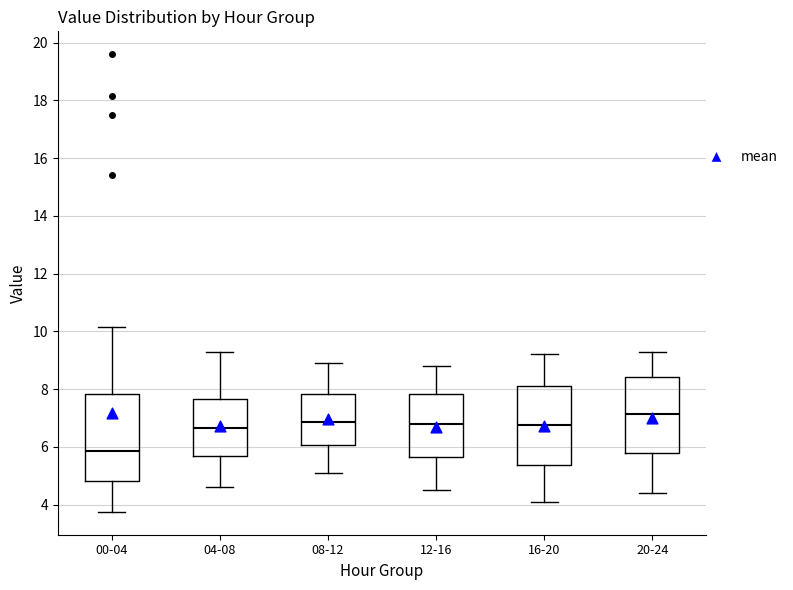

Reading left to right, read every box against the y-axis: the position of its median line, the range the box covers, and the ends of its whiskers. The values are not printed on the chart, so give them approximately, as read against the axis.

00-04: median 5.8, box 4.8 to 7.8, whiskers 3.8 to 10.2
04-08: median 6.6, box 5.6 to 7.6, whiskers 4.6 to 9.4
08-12: median 6.8, box 6.0 to 7.8, whiskers 5.2 to 9.0
12-16: median 6.8, box 5.6 to 7.8, whiskers 4.6 to 8.8
16-20: median 6.8, box 5.4 to 8.2, whiskers 4.2 to 9.2
20-24: median 7.2, box 5.8 to 8.4, whiskers 4.4 to 9.4